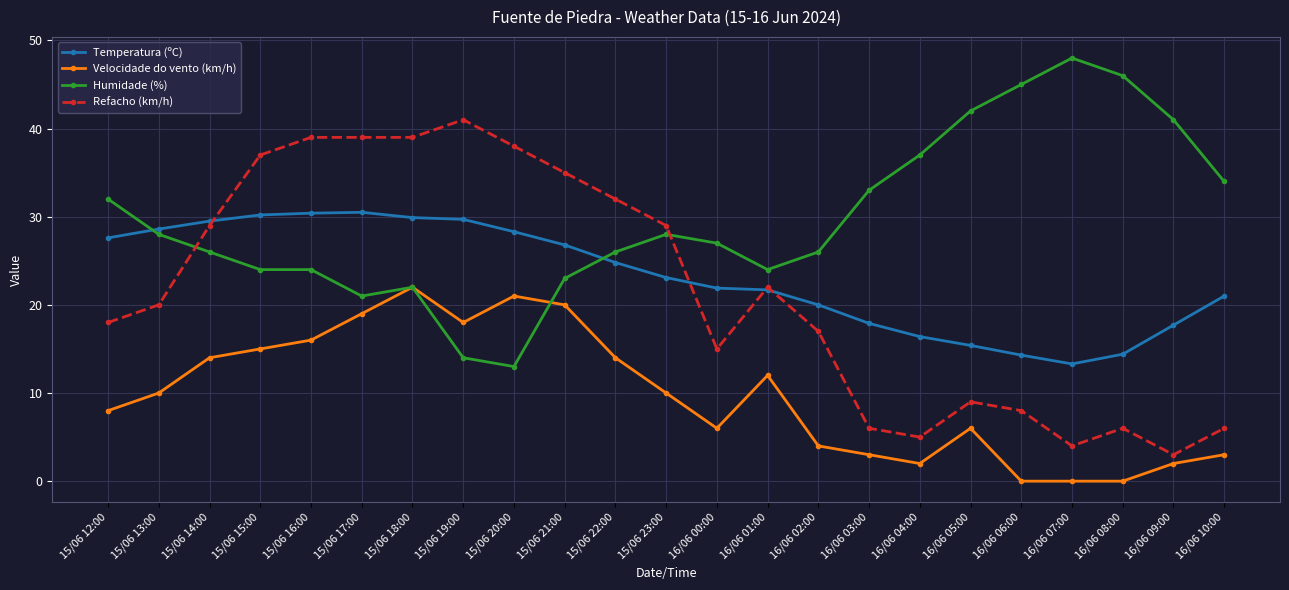

How many lines are shown in the chart?

4